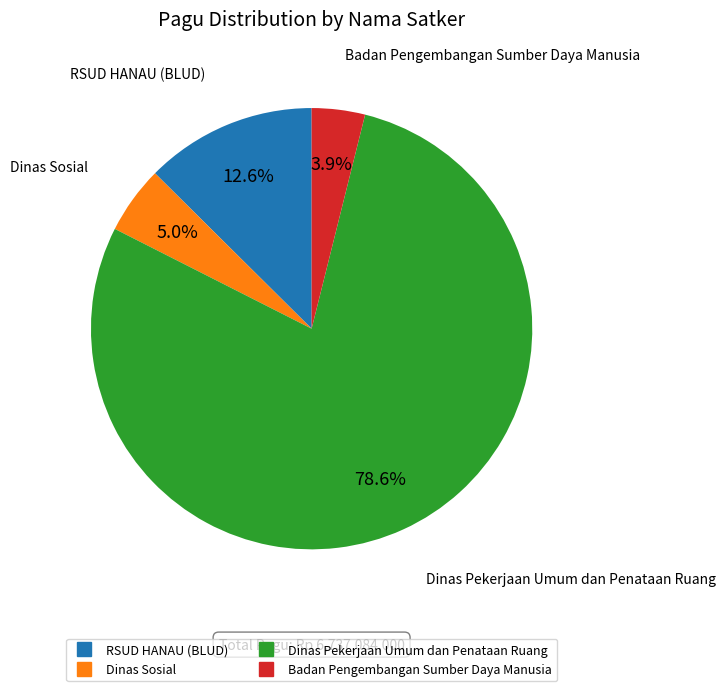

Does any single category account for the majority?

Yes